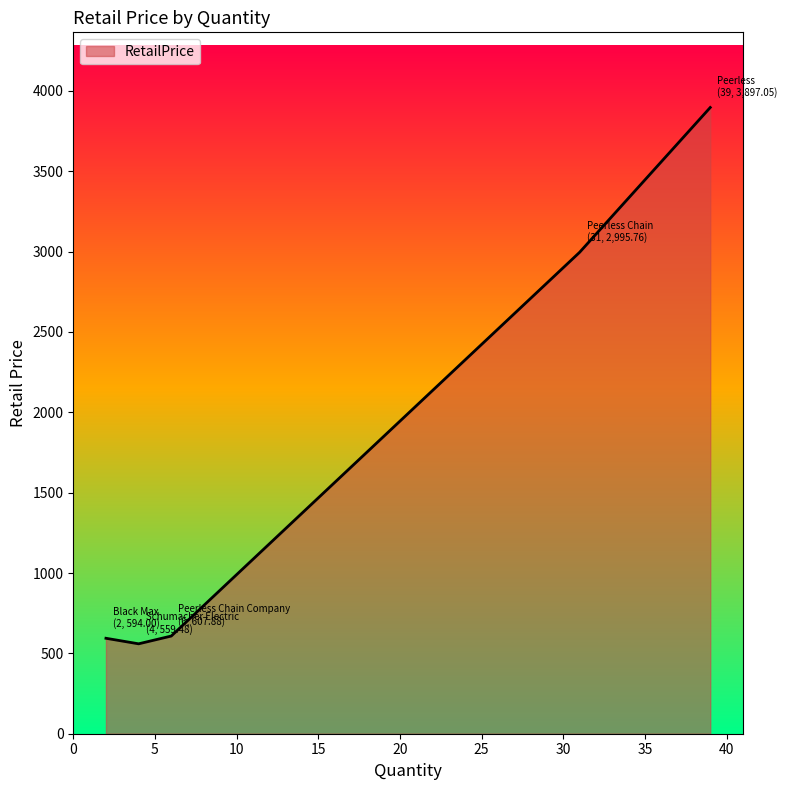

What is the average value?

1730.8